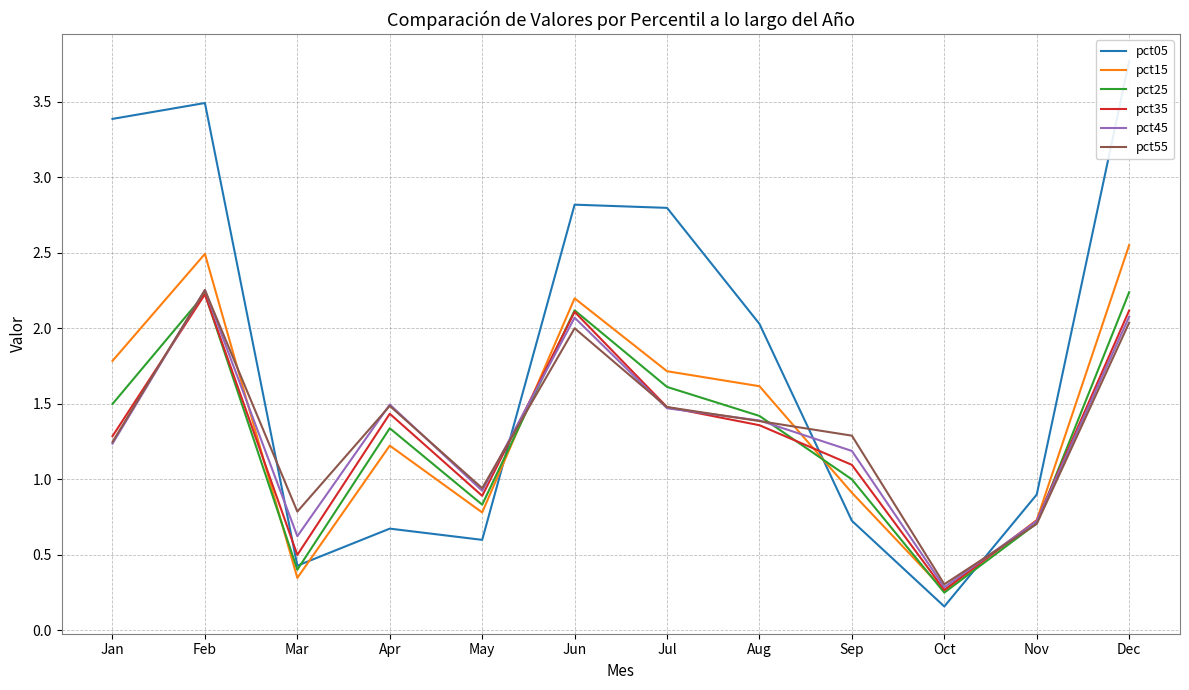

Reading left to right, list all the values displayed in this chart.

pct05: Jan=3.4	Feb=3.5	Mar=0.4	Apr=0.7	May=0.6	Jun=2.8	Jul=2.8	Aug=2.0	Sep=0.7	Oct=0.2	Nov=0.9	Dec=3.8
pct15: Jan=1.8	Feb=2.5	Mar=0.3	Apr=1.2	May=0.8	Jun=2.2	Jul=1.7	Aug=1.6	Sep=0.9	Oct=0.3	Nov=0.7	Dec=2.6
pct25: Jan=1.5	Feb=2.2	Mar=0.4	Apr=1.3	May=0.8	Jun=2.1	Jul=1.6	Aug=1.4	Sep=1.0	Oct=0.2	Nov=0.7	Dec=2.2
pct35: Jan=1.3	Feb=2.2	Mar=0.5	Apr=1.4	May=0.9	Jun=2.1	Jul=1.5	Aug=1.4	Sep=1.1	Oct=0.3	Nov=0.7	Dec=2.1
pct45: Jan=1.2	Feb=2.3	Mar=0.6	Apr=1.5	May=0.9	Jun=2.1	Jul=1.5	Aug=1.4	Sep=1.2	Oct=0.3	Nov=0.7	Dec=2.1
pct55: Jan=1.2	Feb=2.3	Mar=0.8	Apr=1.5	May=0.9	Jun=2.0	Jul=1.5	Aug=1.4	Sep=1.3	Oct=0.3	Nov=0.7	Dec=2.0